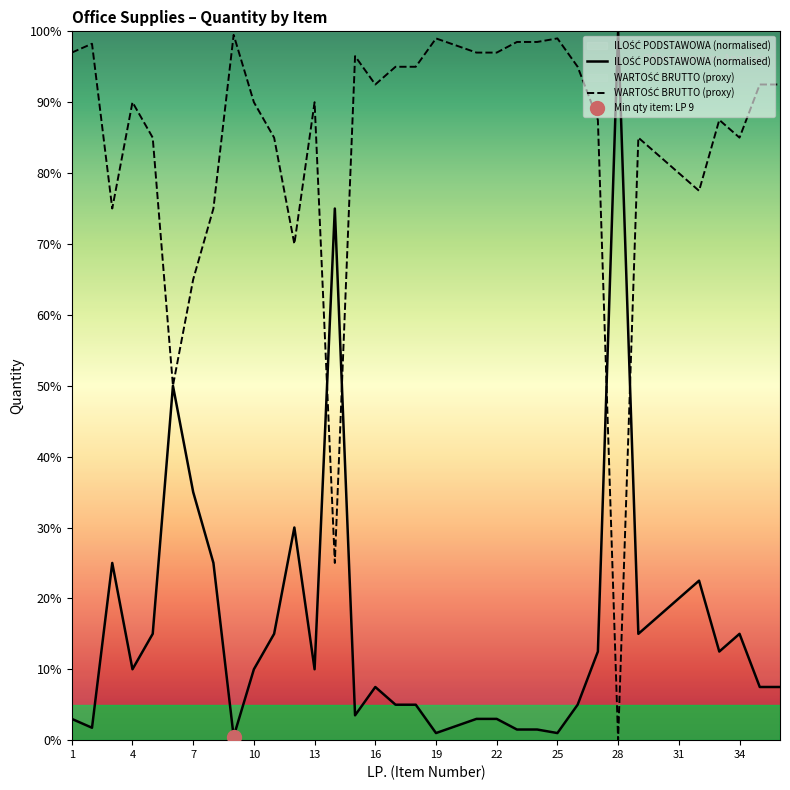

Reading left to right, list all the values displayed in this chart.

ILOŚĆ PODSTAWOWA (normalised): 3.0	1.8	25.0	10.0	15.0	50.0	35.0	25.0	0.5	10.0	15.0	30.0	10.0	75.0	3.5	7.5	5.0	5.0	1.0	2.0	3.0	3.0	1.5	1.5	1.0	5.0	12.5	100.0	15.0	17.5	20.0	22.5	12.5	15.0	7.5	7.5
WARTOŚĆ BRUTTO (proxy): 97.0	98.2	75.0	90.0	85.0	50.0	65.0	75.0	99.5	90.0	85.0	70.0	90.0	25.0	96.5	92.5	95.0	95.0	99.0	98.0	97.0	97.0	98.5	98.5	99.0	95.0	87.5	0.0	85.0	82.5	80.0	77.5	87.5	85.0	92.5	92.5